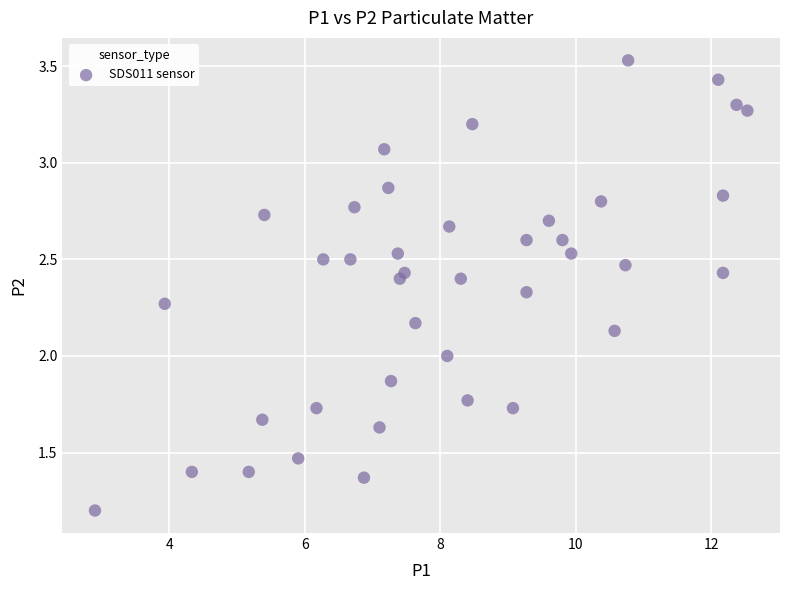

What is the range of X values (max minus min)?

9.6